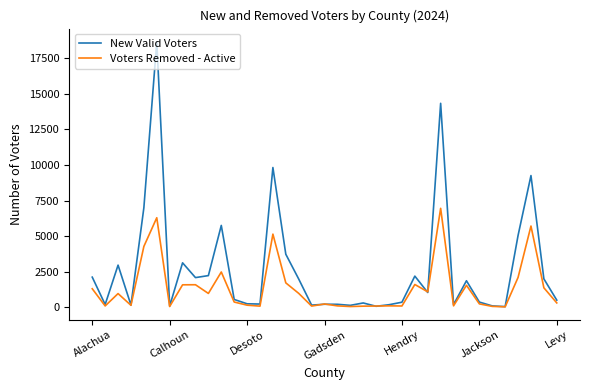

Rank the series by their average value, from lowest to highest.

Voters Removed - Active, New Valid Voters